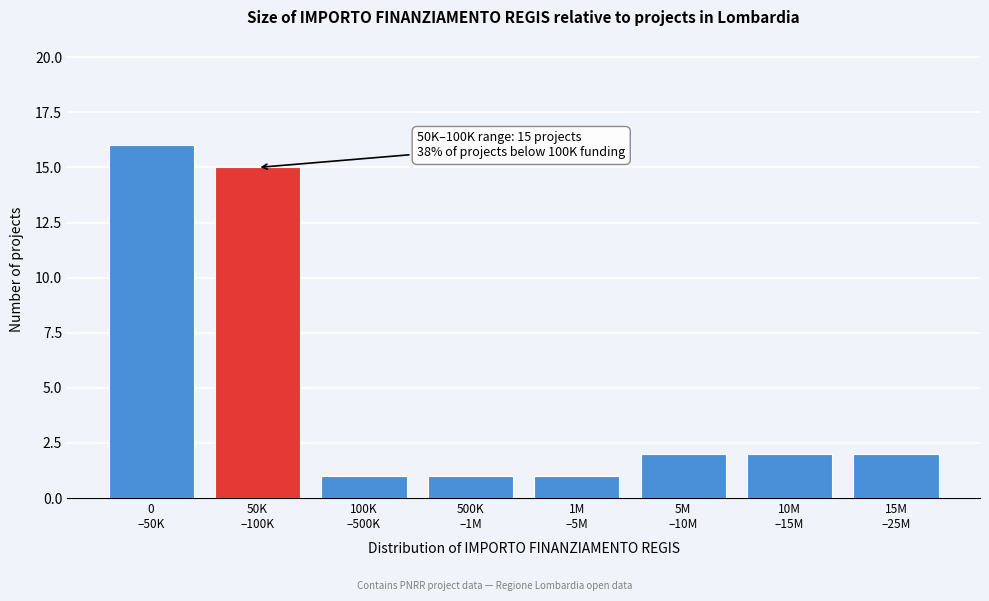

Reading left to right, transcribe all the data shown in this chart.

16	15	1	1	1	2	2	2